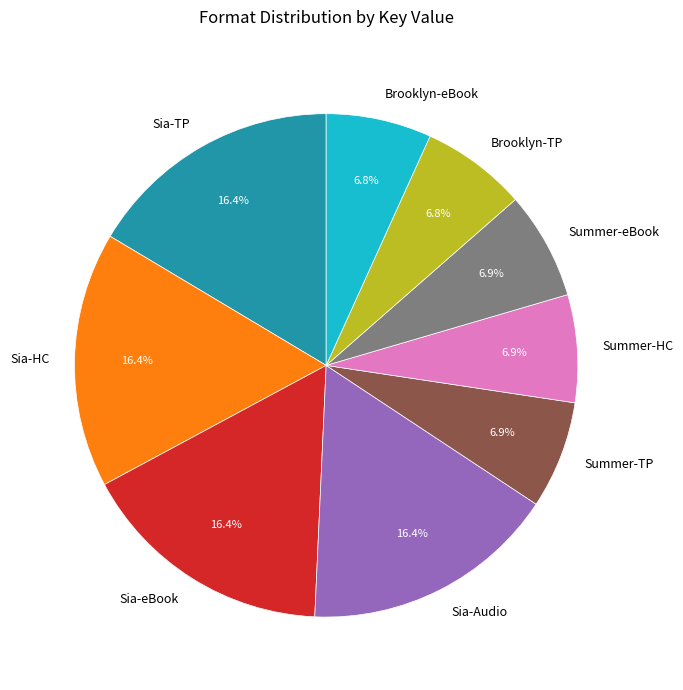

To the nearest percent, what is the difference between the largest and smallest slice percentages?

10%